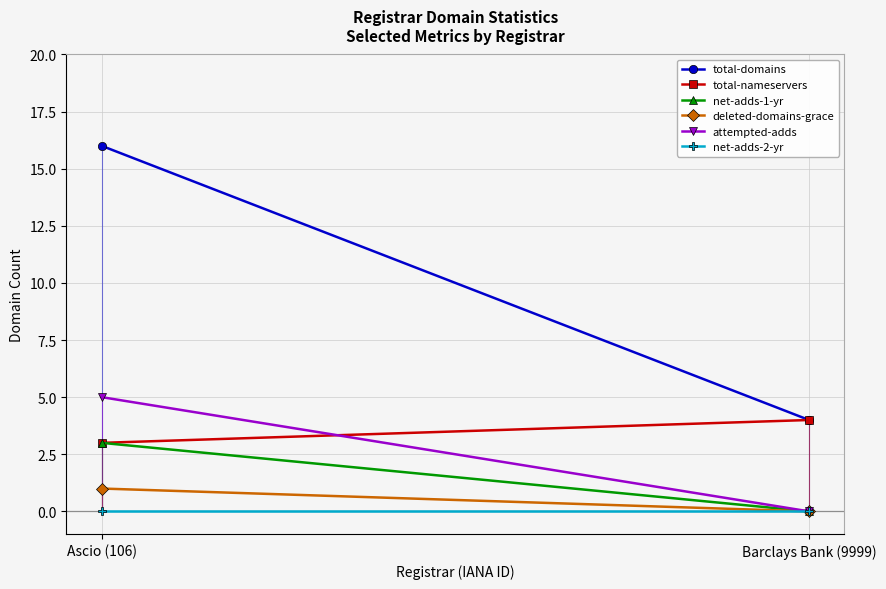

What is the label of the 2nd point from the right?

Ascio (106)